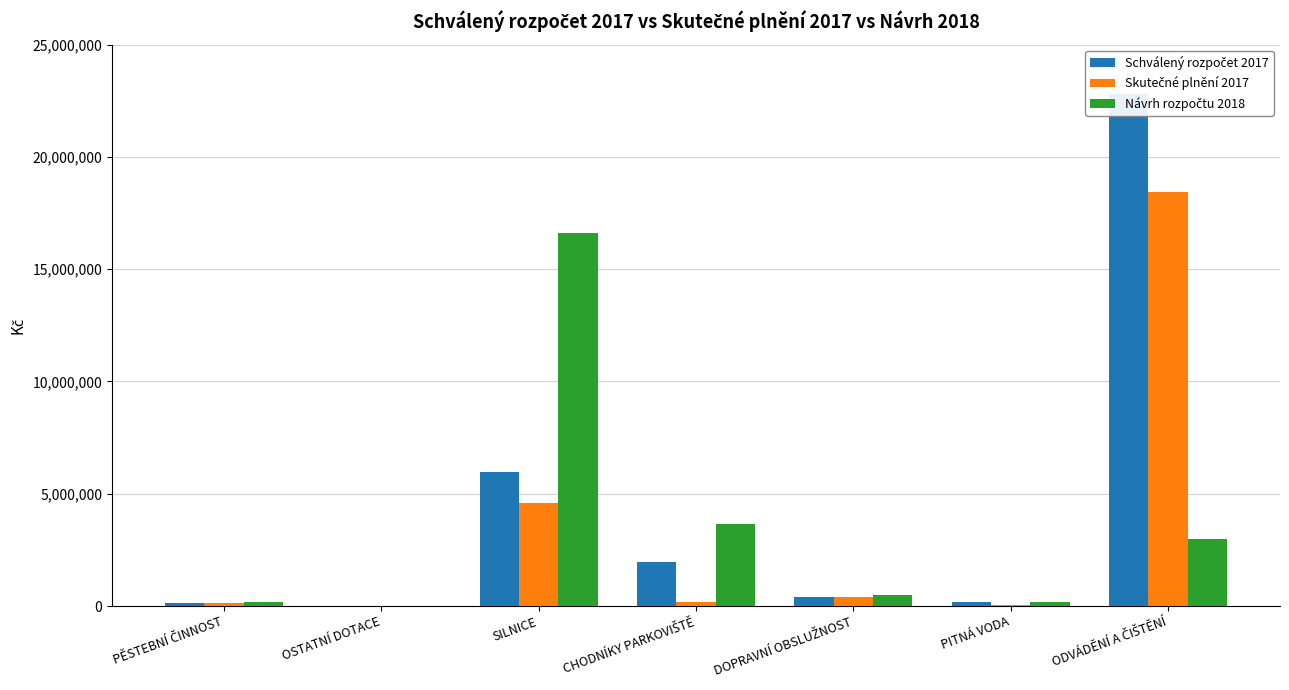

What is the approximate value of Schválený rozpočet 2017 at DOPRAVNÍ OBSLUŽNOST?

400000.0